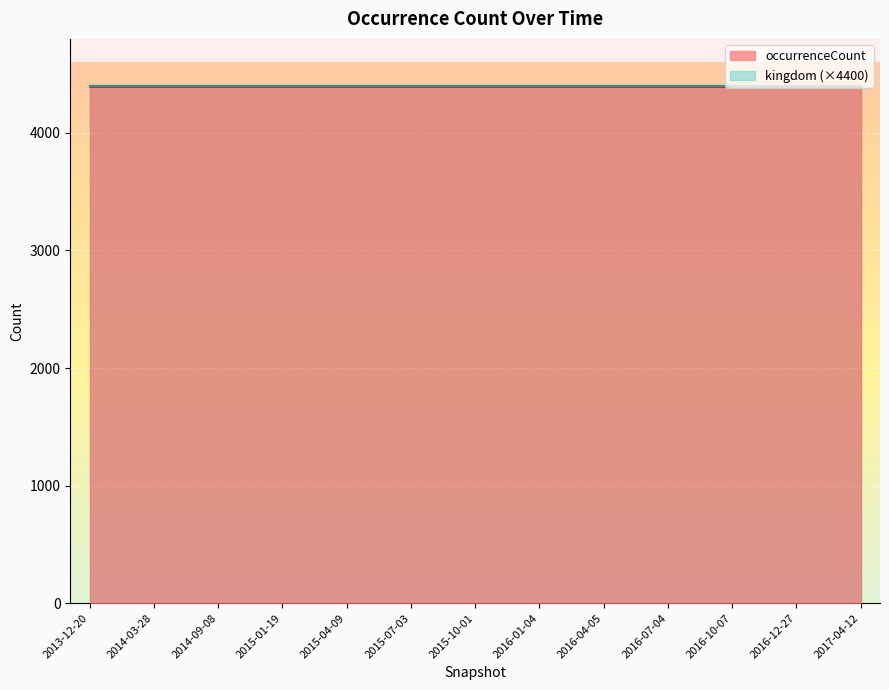

True or false: occurrenceCount has a value of 3012 at 2013-12-20.

False